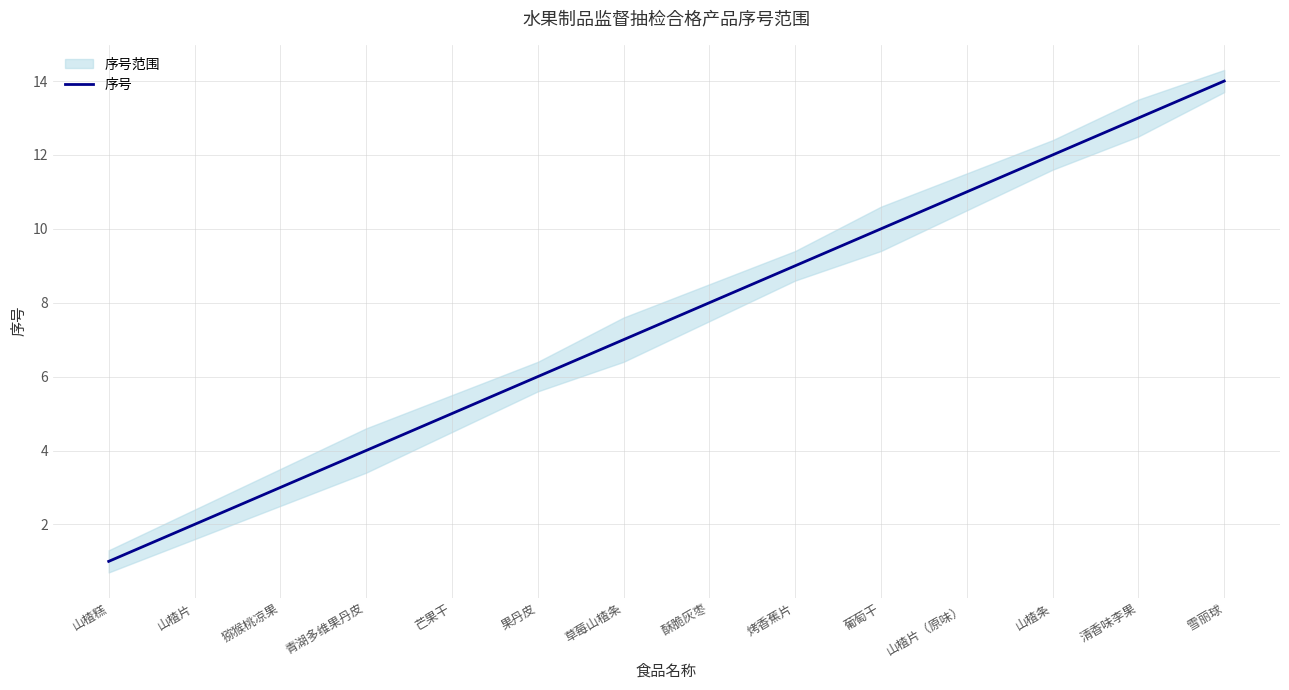

What is the sum of the values at 果丹皮 and 草莓山楂条?

13